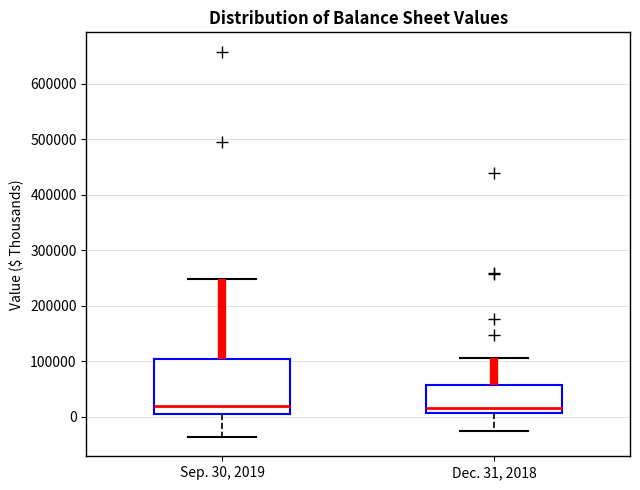

Reading left to right, read every box against the y-axis: the position of its median line, the range the box covers, and the ends of its whiskers. The values are not printed on the chart, so give them approximately, as read against the axis.

Sep. 30, 2019: median 20000, box 10000 to 100000, whiskers -40000 to 250000
Dec. 31, 2018: median 20000, box 10000 to 60000, whiskers -30000 to 110000